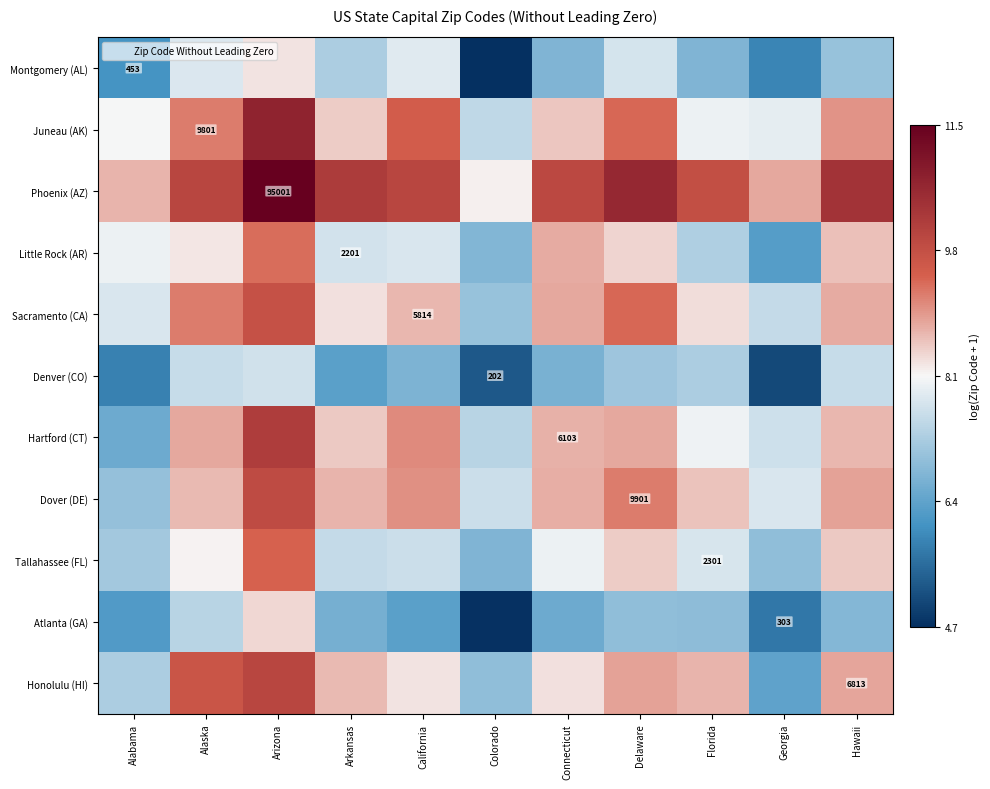

At which category is the sum across all series the highest?

Arizona